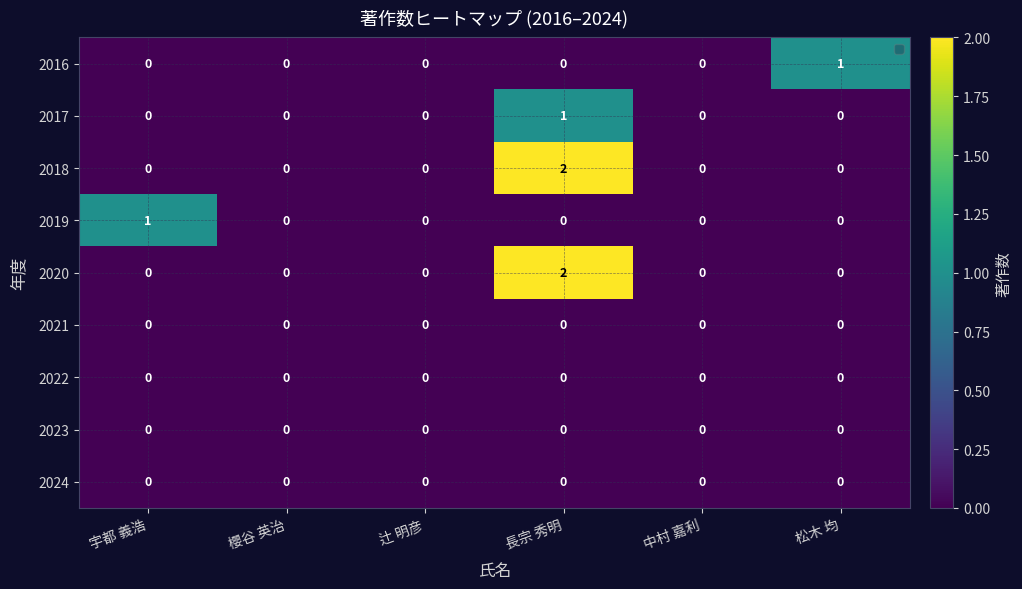

True or false: 2023 has a value of 0 at 宇都 義浩.

True